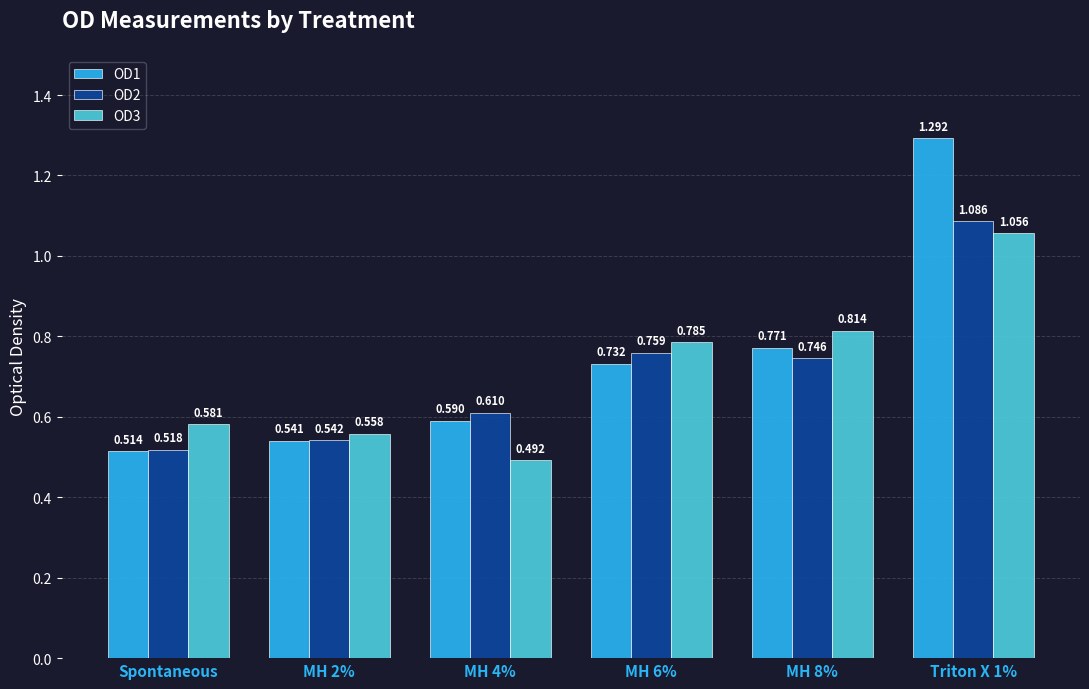

Rank the series by their maximum value, from lowest to highest.

OD3, OD2, OD1